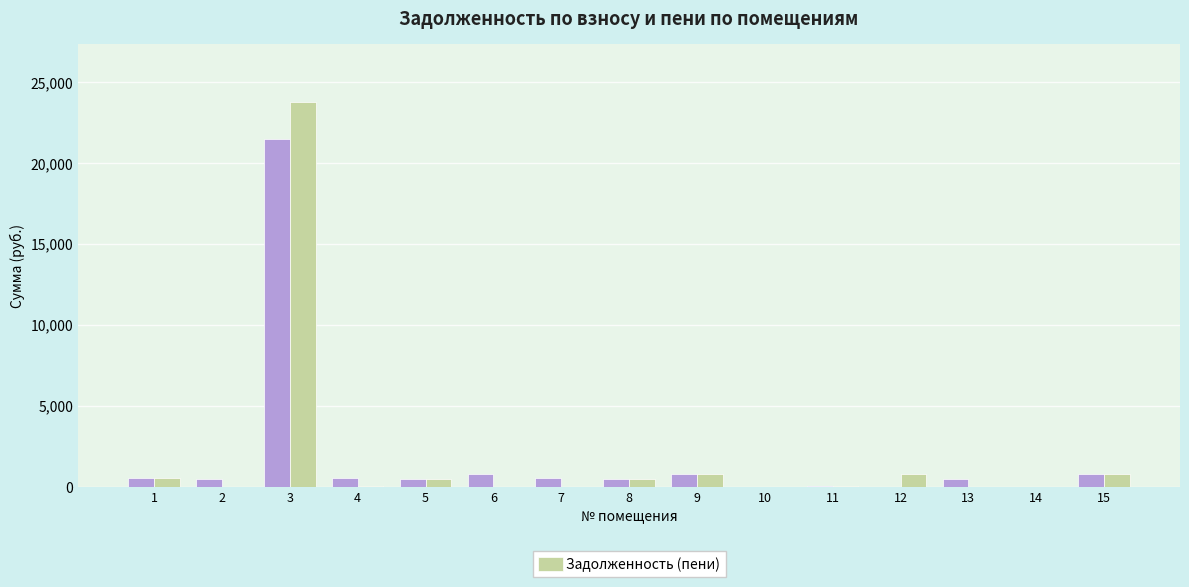

At which category is the sum across all series the highest?

3